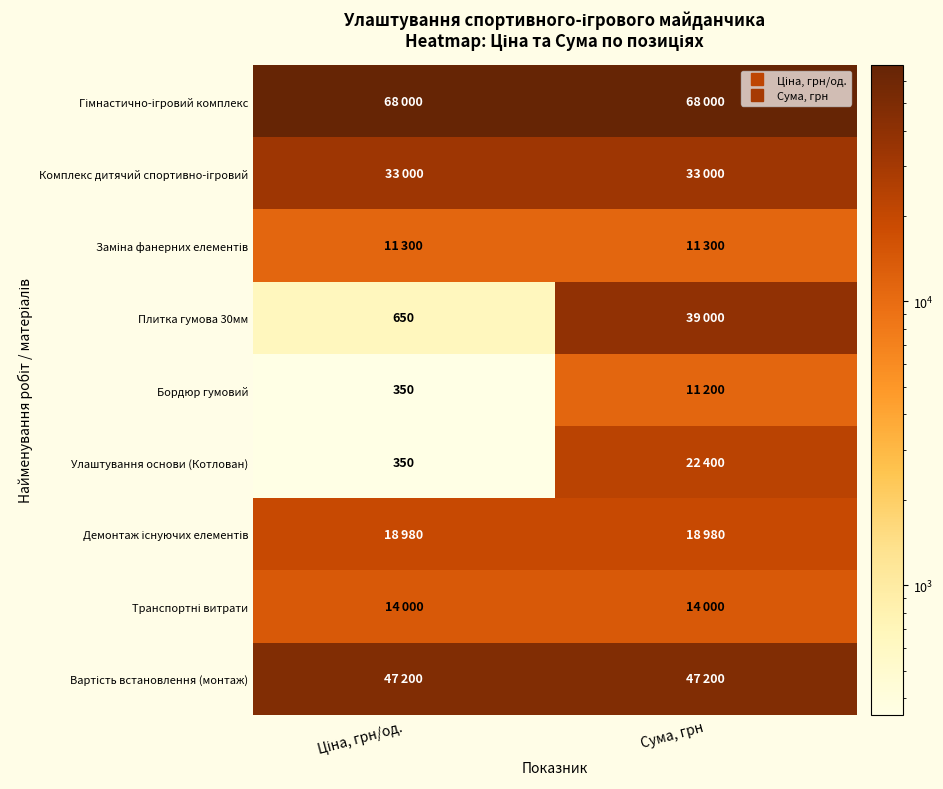

At which label does Заміна фанерних елементів reach its peak?

Ціна, грн/од.